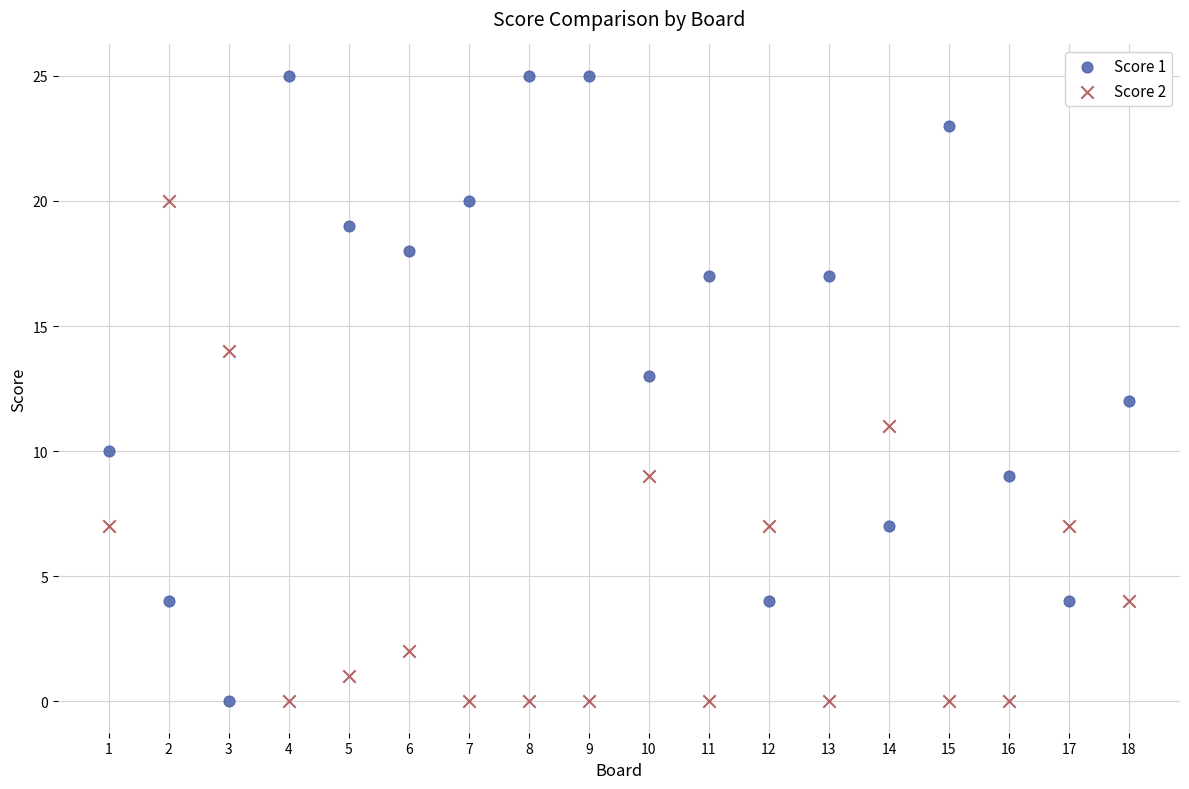

Which series reaches the maximum Y coordinate?

Score 1